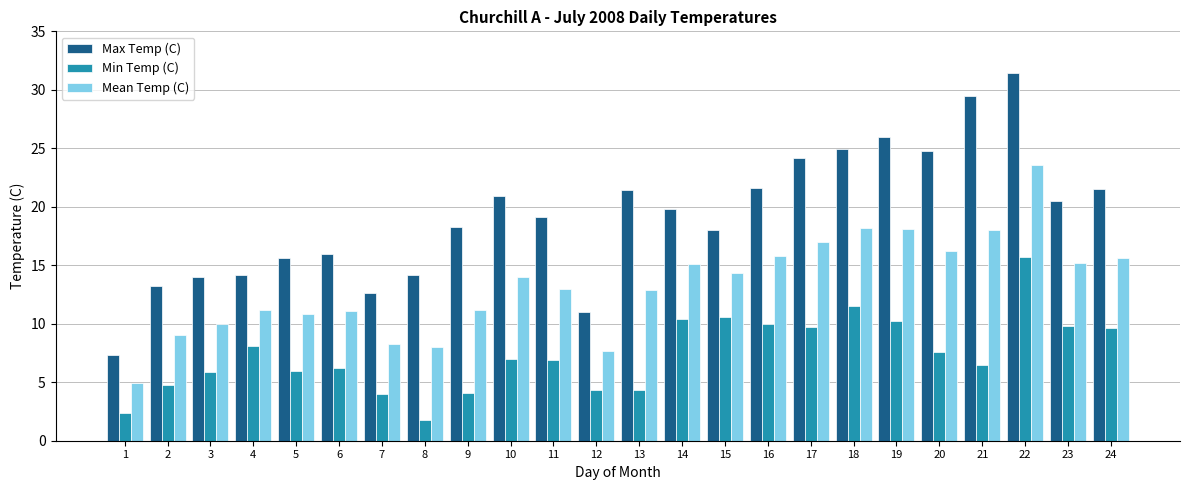

Is it true that Min Temp (C) equals 7.0 at 10?

True